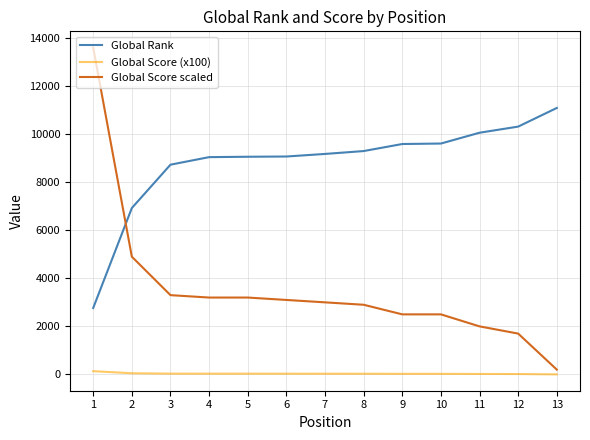

What is the sum of the Global Rank values at 10 and 13?

20701